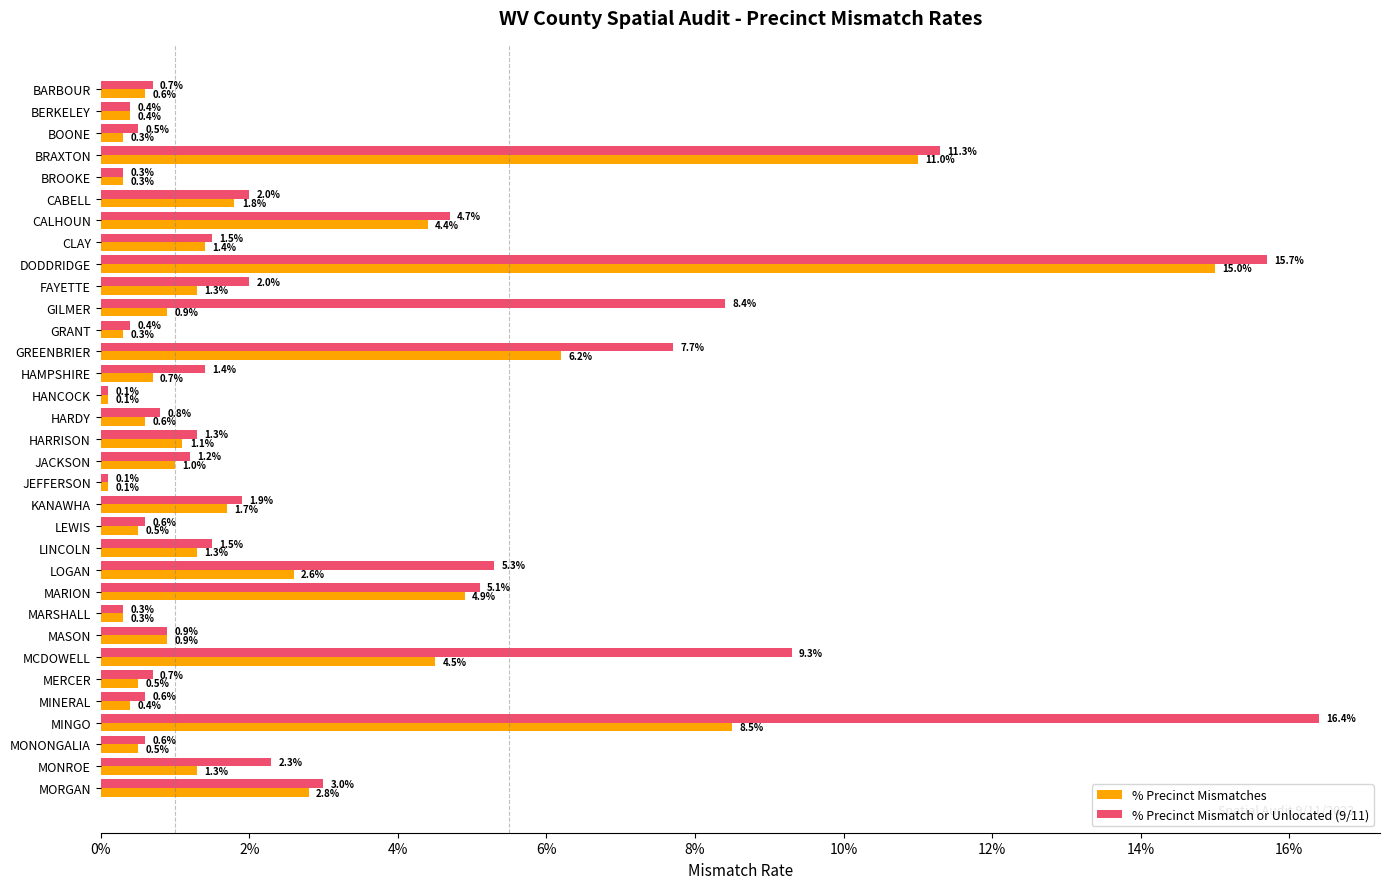

Rank the series by their average value, from lowest to highest.

% Precinct Mismatches, % Precinct Mismatch or Unlocated (9/11)